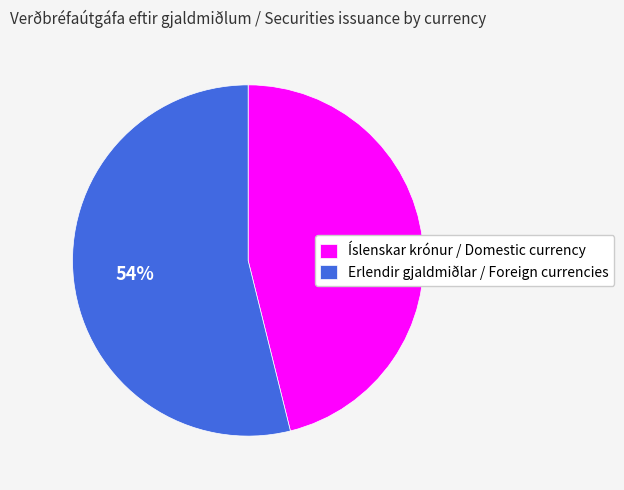

To the nearest percent, what is the difference between the largest and smallest slice percentages?

8%